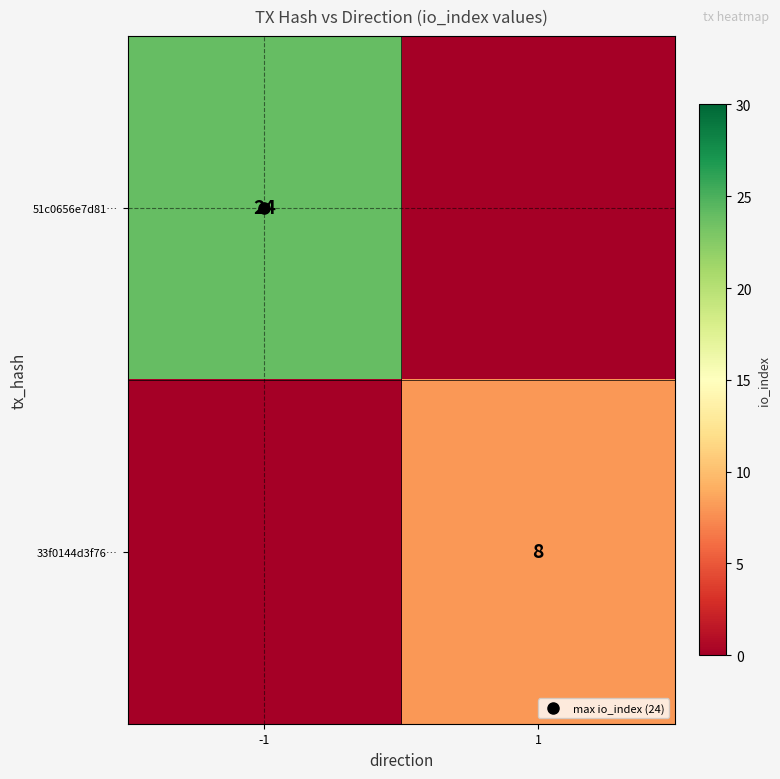

At which category is the sum across all series the highest?

-1